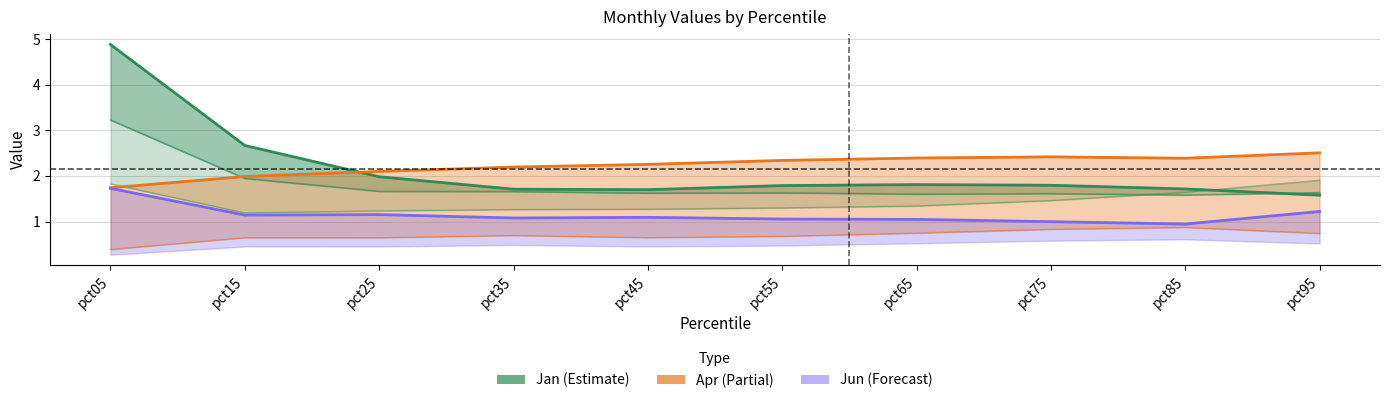

Reading left to right, list all the values displayed in this chart.

Jan_line: pct05=4.9	pct15=2.7	pct25=2.0	pct35=1.7	pct45=1.7	pct55=1.8	pct65=1.8	pct75=1.8	pct85=1.7	pct95=1.6
Feb_line: pct05=3.2	pct15=1.9	pct25=1.7	pct35=1.7	pct45=1.6	pct55=1.6	pct65=1.6	pct75=1.6	pct85=1.6	pct95=1.6
Mar: pct05=1.8	pct15=1.2	pct25=1.2	pct35=1.3	pct45=1.3	pct55=1.3	pct65=1.3	pct75=1.5	pct85=1.6	pct95=1.9
Apr_line: pct05=1.7	pct15=2.0	pct25=2.1	pct35=2.2	pct45=2.3	pct55=2.3	pct65=2.4	pct75=2.4	pct85=2.4	pct95=2.5
May: pct05=0.4	pct15=0.6	pct25=0.6	pct35=0.7	pct45=0.6	pct55=0.7	pct65=0.7	pct75=0.8	pct85=0.9	pct95=0.7
Jun_line: pct05=1.7	pct15=1.1	pct25=1.2	pct35=1.1	pct45=1.1	pct55=1.1	pct65=1.0	pct75=1.0	pct85=0.9	pct95=1.2